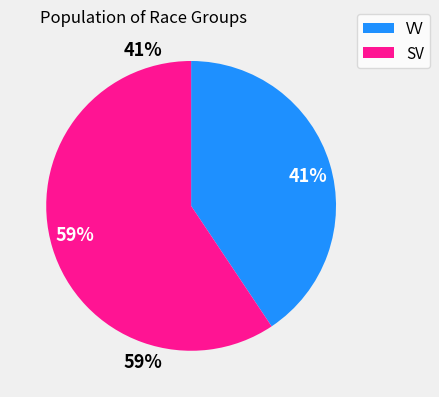

Rank the categories by value from highest to lowest.

59%, 41%